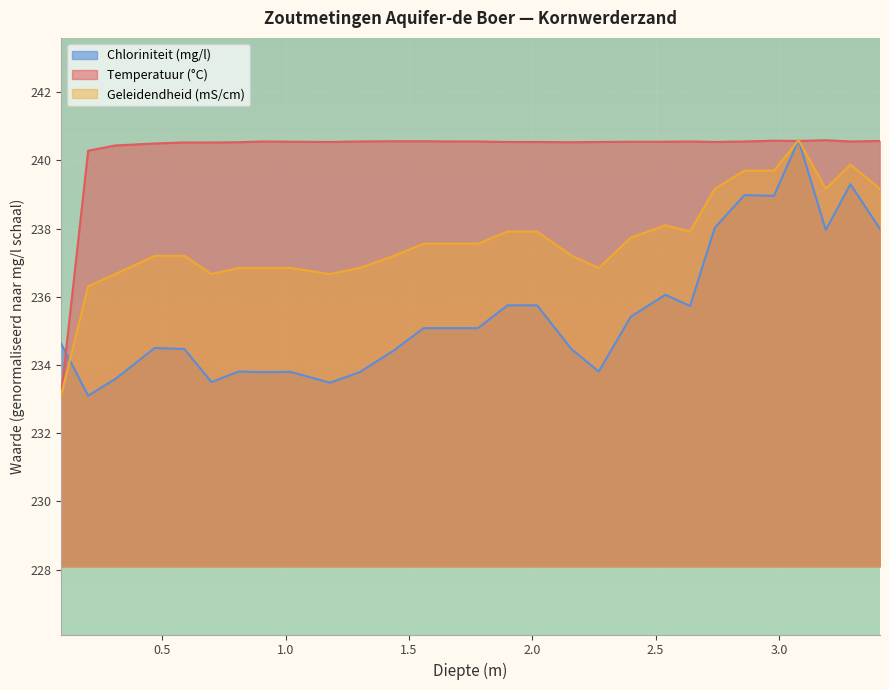

Rank the series at 3.19 from highest to lowest value.

Temperatuur (°C), Geleidendheid (mS/cm), Chloriniteit (mg/l)